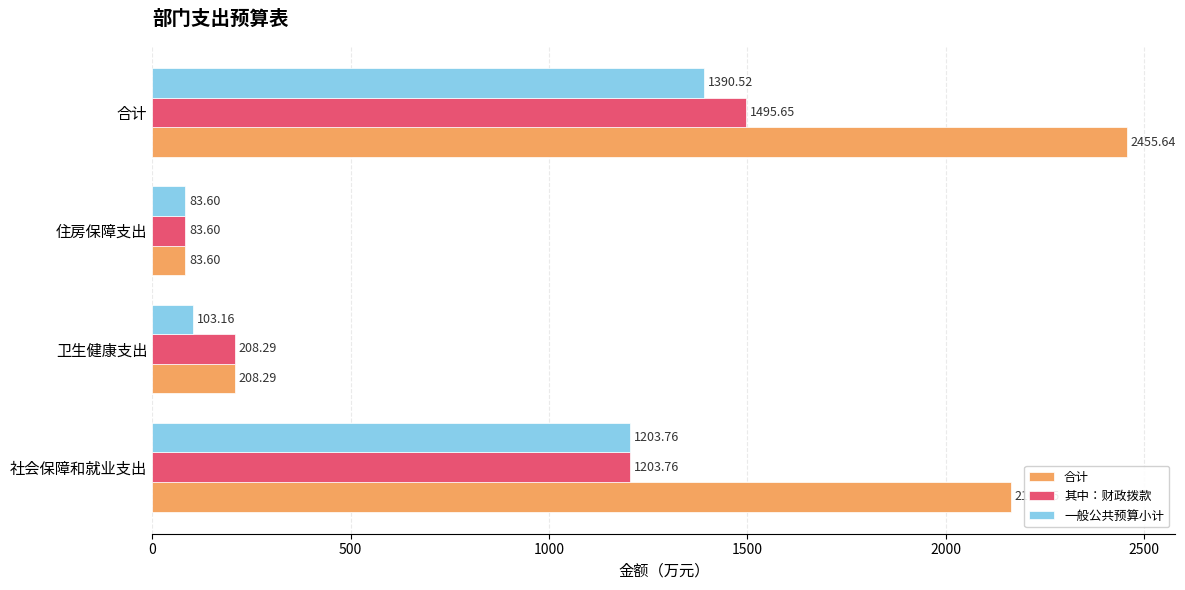

What is the spread (max minus min) of values at 卫生健康支出?

105.1